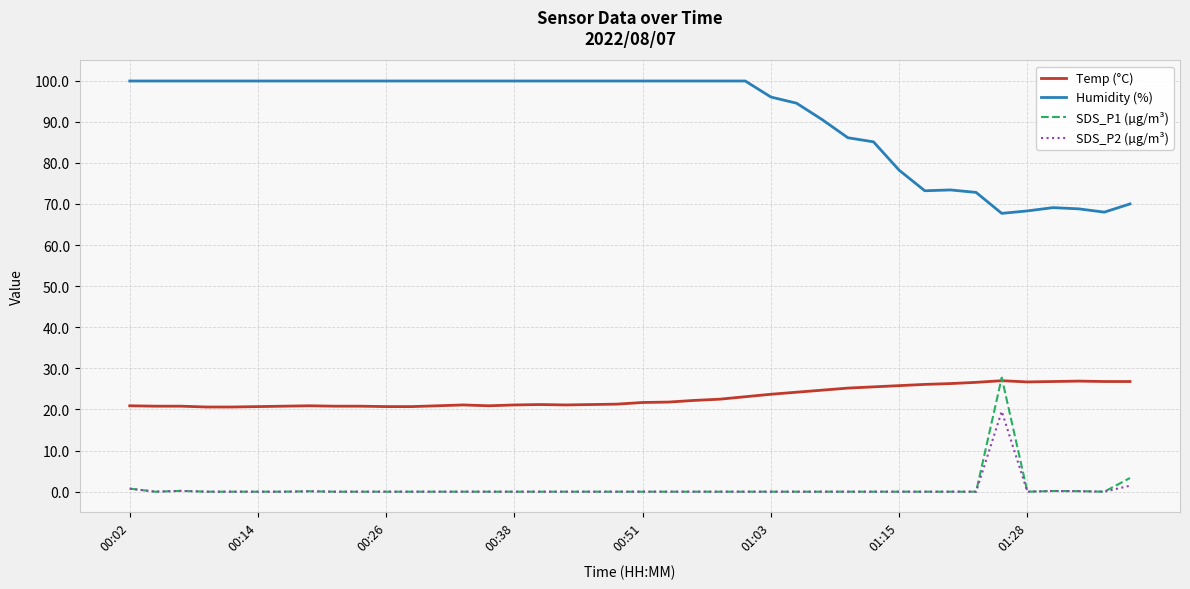

Which series has the largest total across all categories?

Humidity (%)